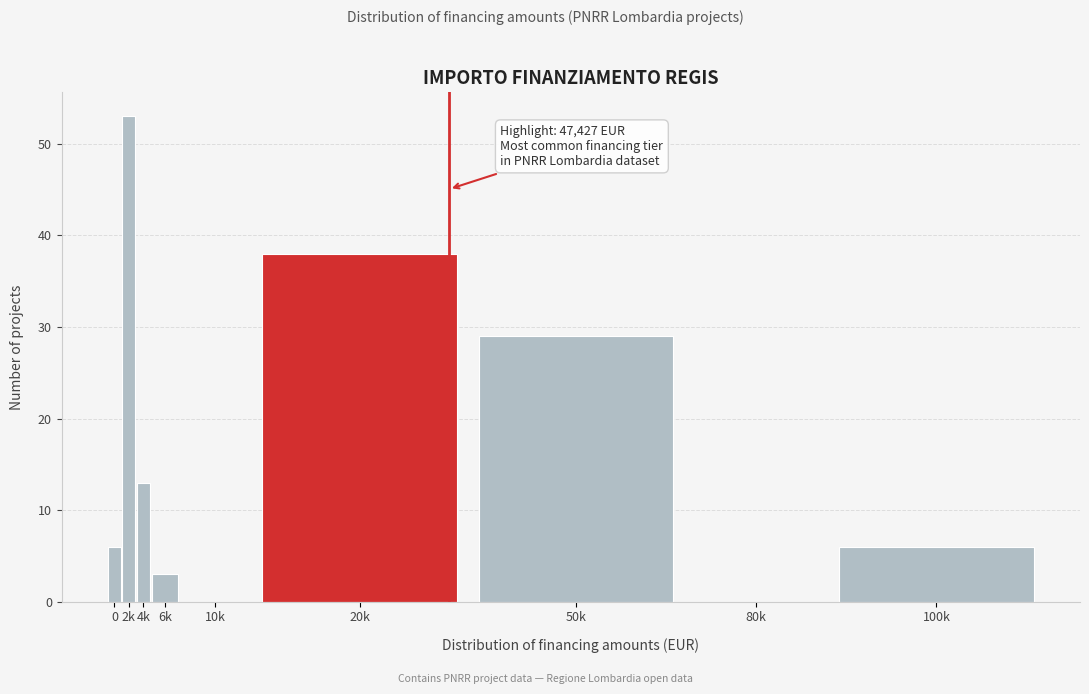

Reading left to right, list all the values displayed in this chart.

0=6	2k=53	4k=13	6k=3	10k=0	20k=38	50k=29	80k=0	100k=6